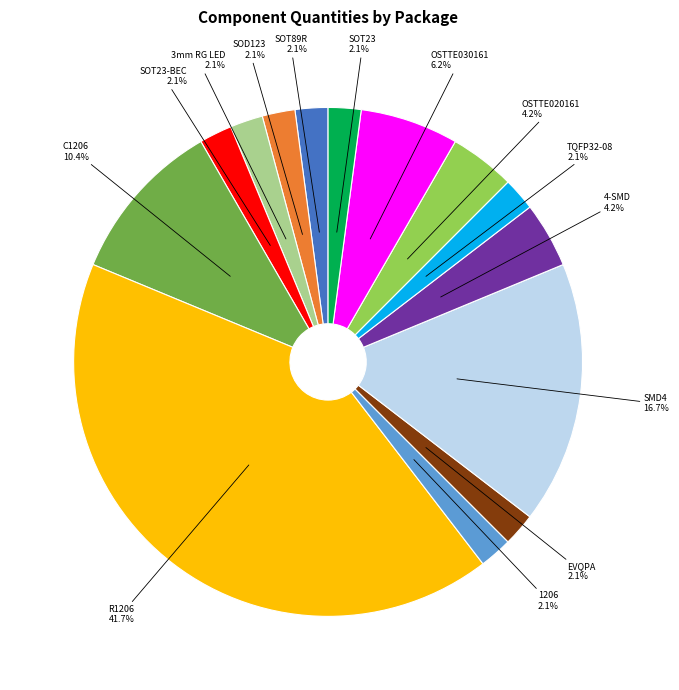

To the nearest percent, what is the combined percentage of SMD4 and OSTTE030161?

23%